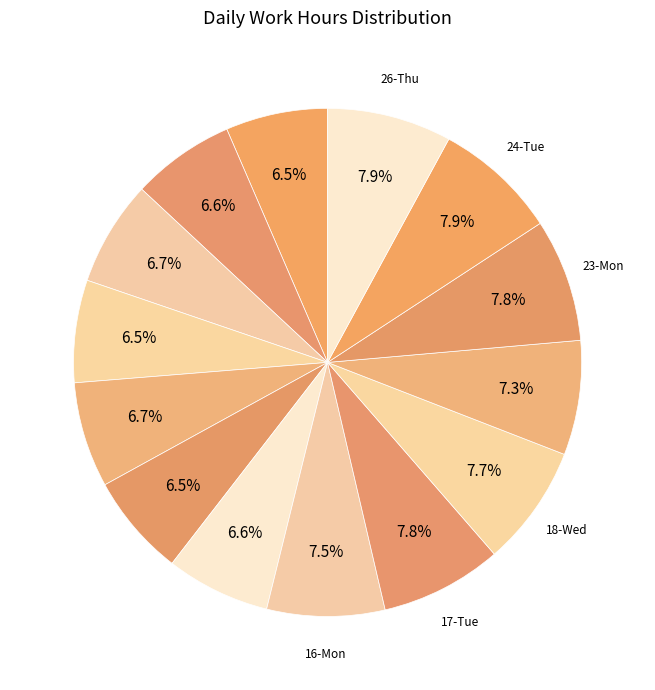

How many slices are in this pie chart?

14